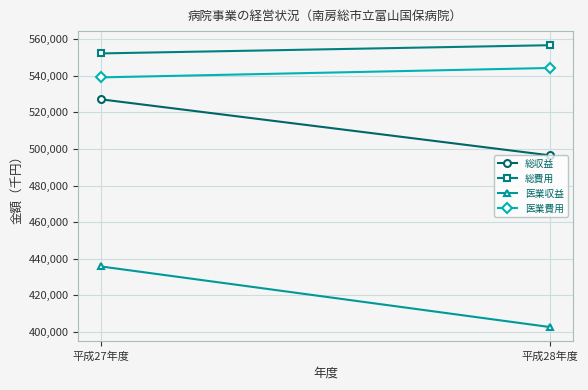

Is it true that 医業収益 equals 161040 at 平成28年度?

False